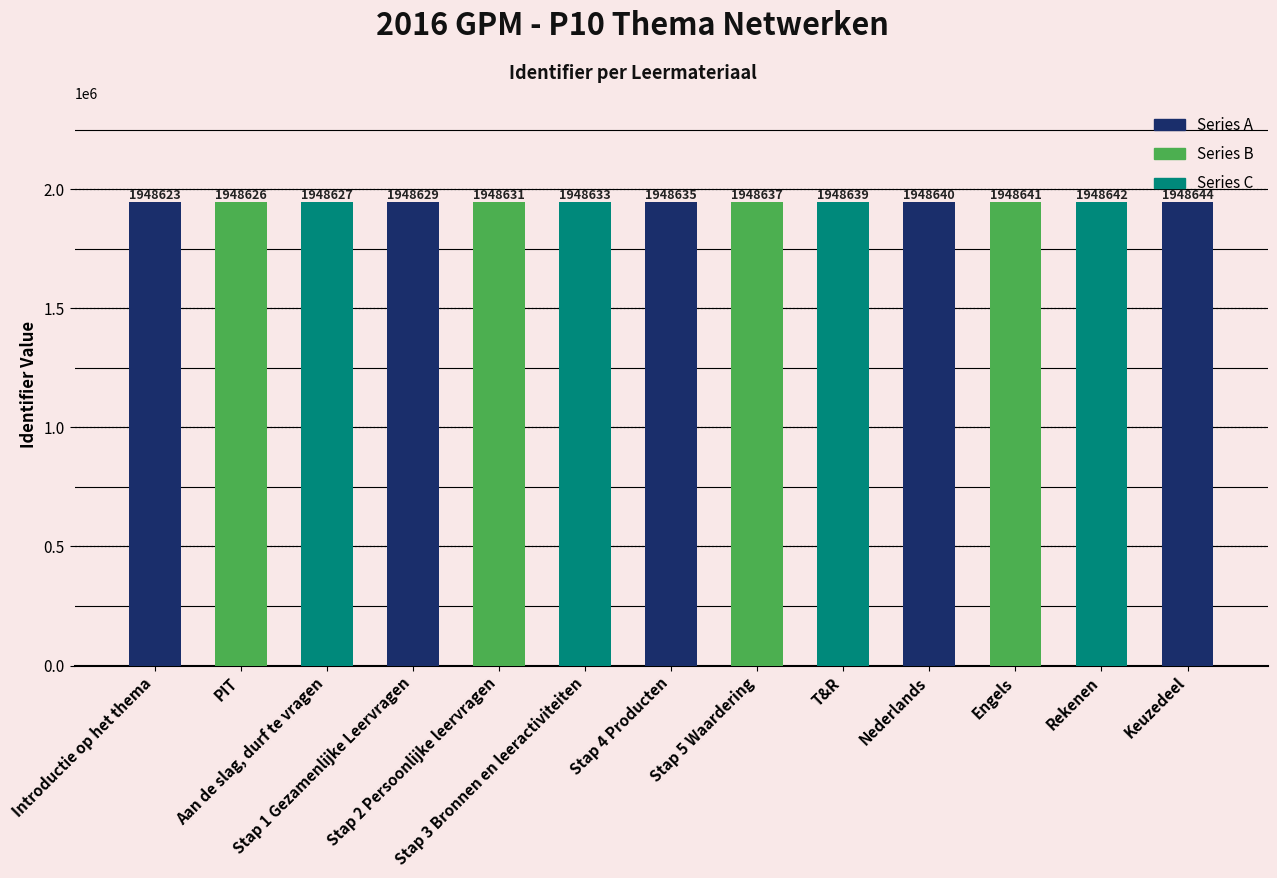

True or false: the data shows 3349018 at Stap 5 Waardering.

False